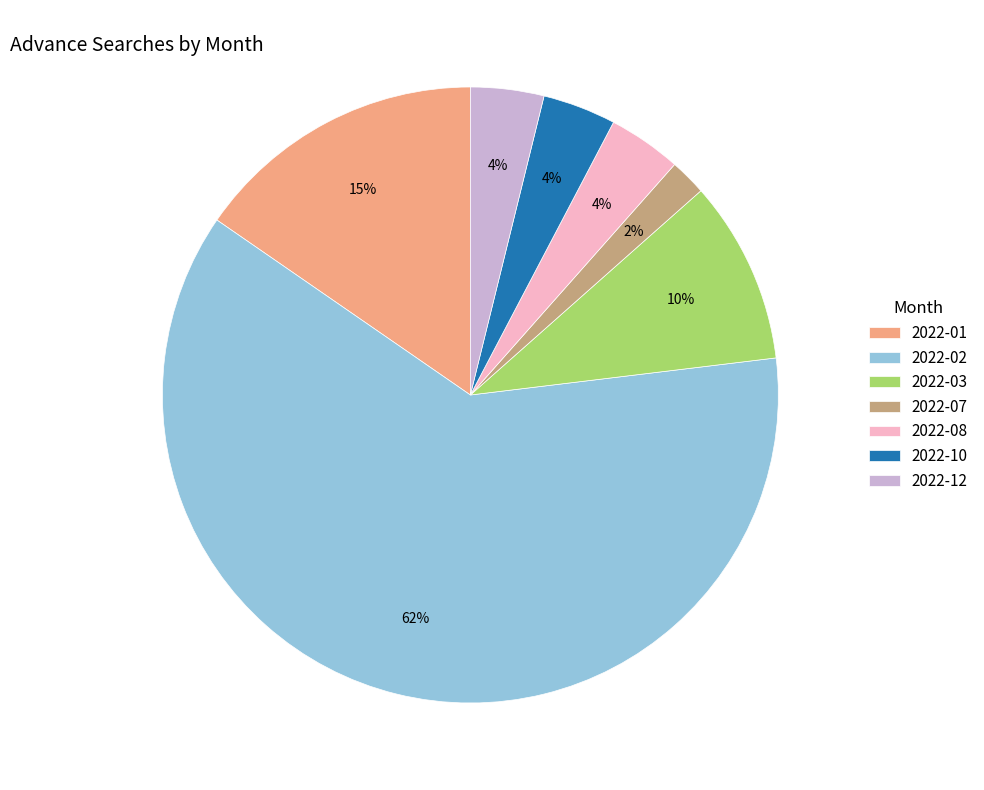

Count the number of slices in the pie.

7